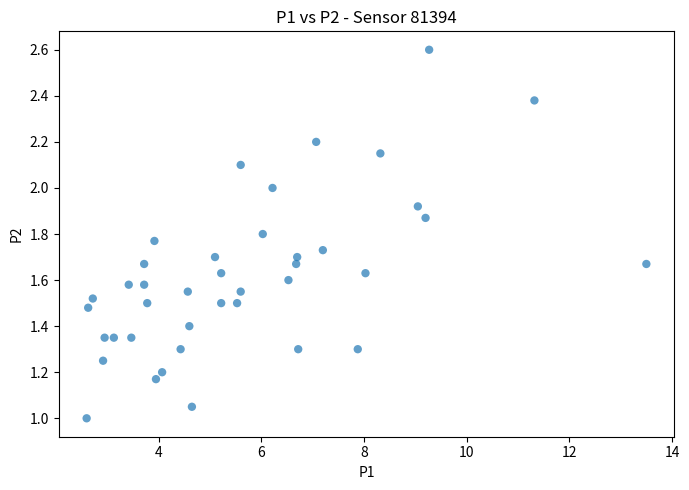

What is the range of X values (max minus min)?

10.9